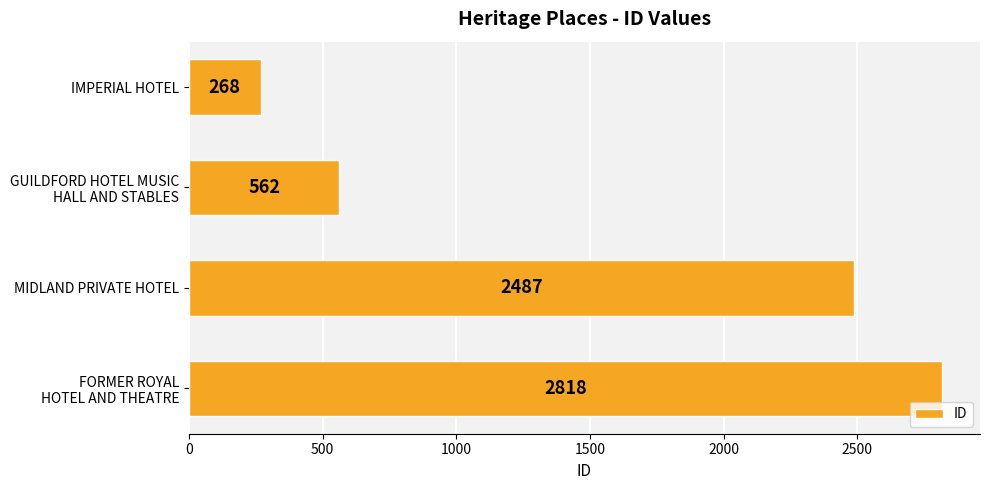

Count the values in the range 562 to 2818.

3